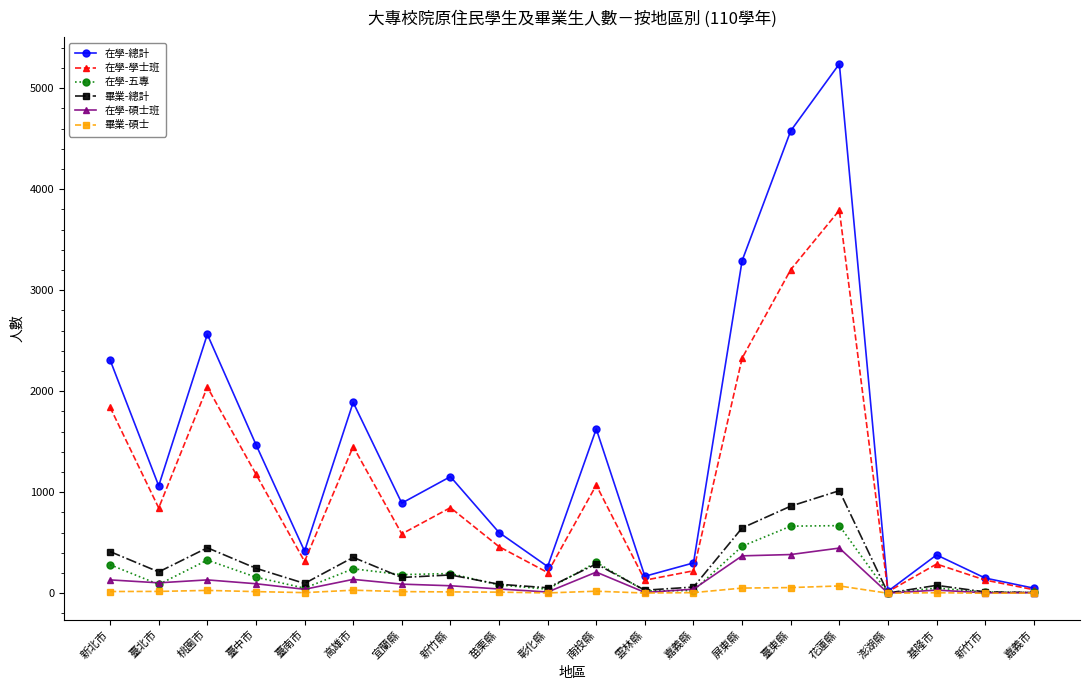

What is the difference between the maximum and minimum values in the 在學-碩士班 series?

446